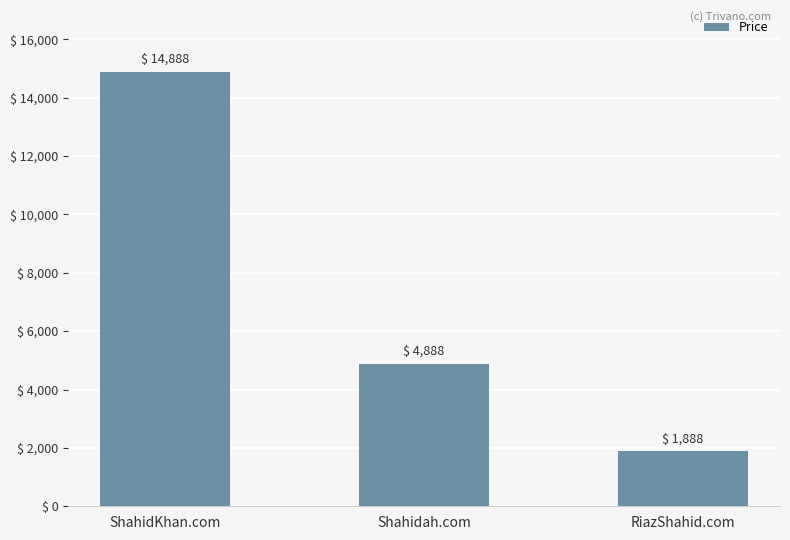

What is the change in value from Shahidah.com to RiazShahid.com?

-3000